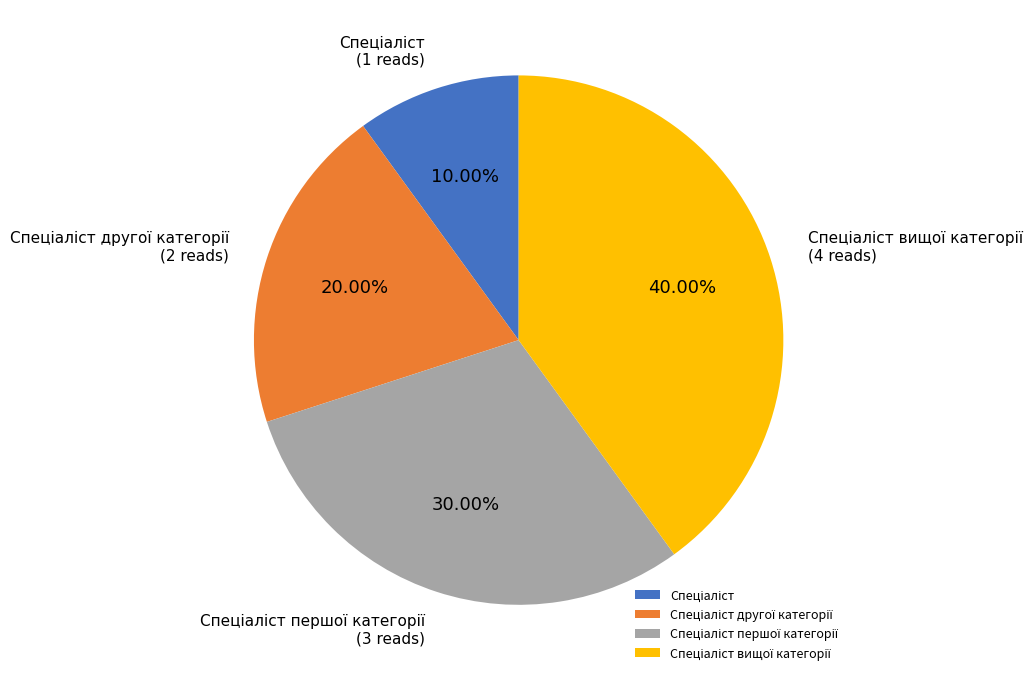

Does any single category account for the majority?

No